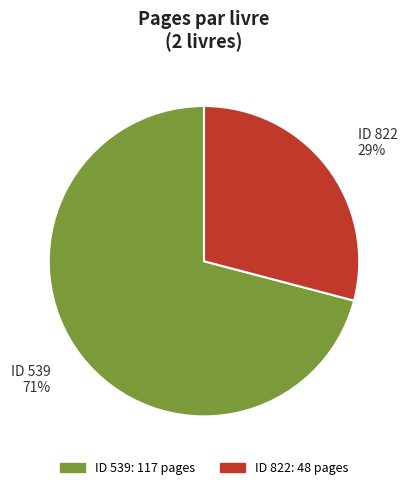

To the nearest percent, what is the difference between the largest and smallest slice percentages?

42%